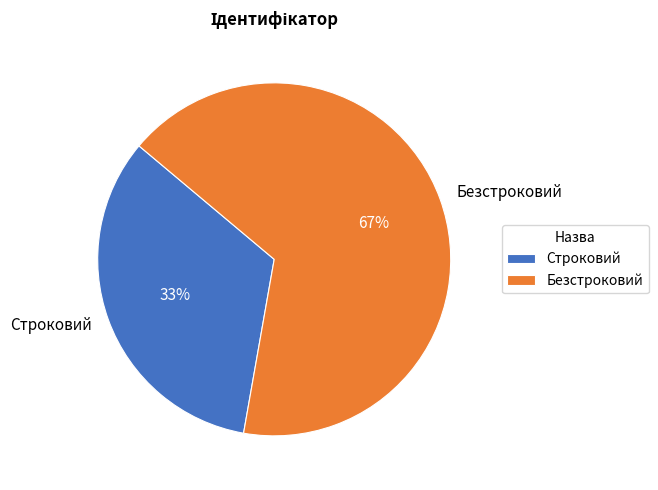

Is Строковий the majority of the pie?

No